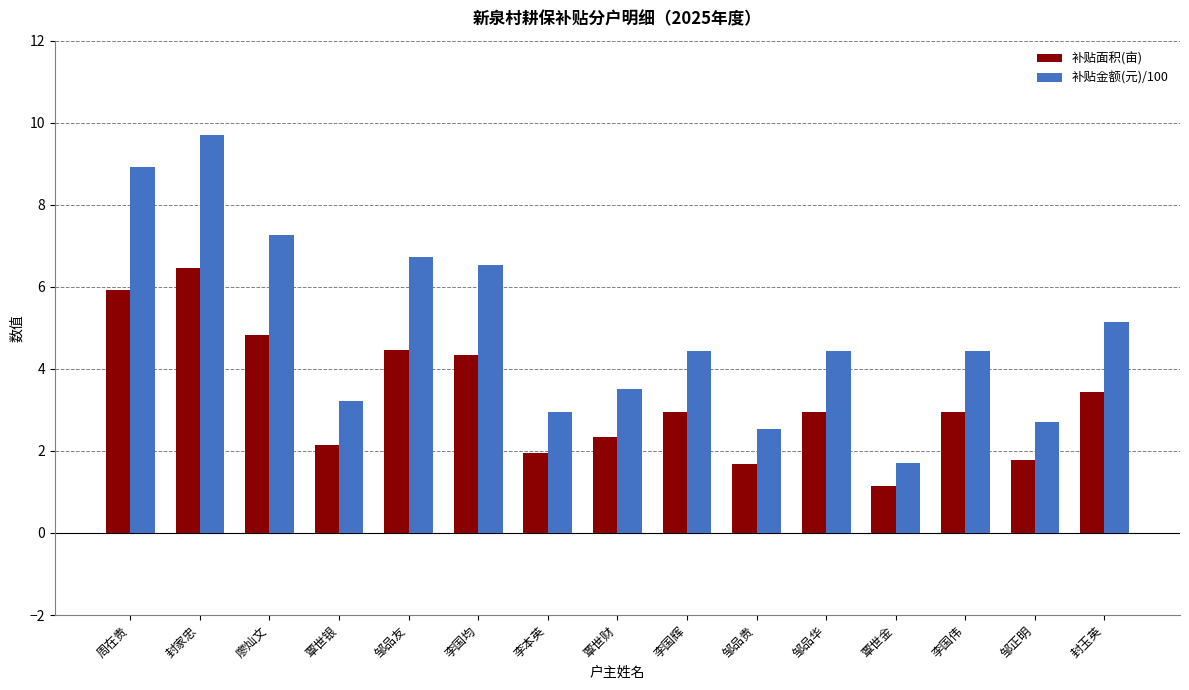

What is the average value of the 补贴金额(元)/100 series?

4.9